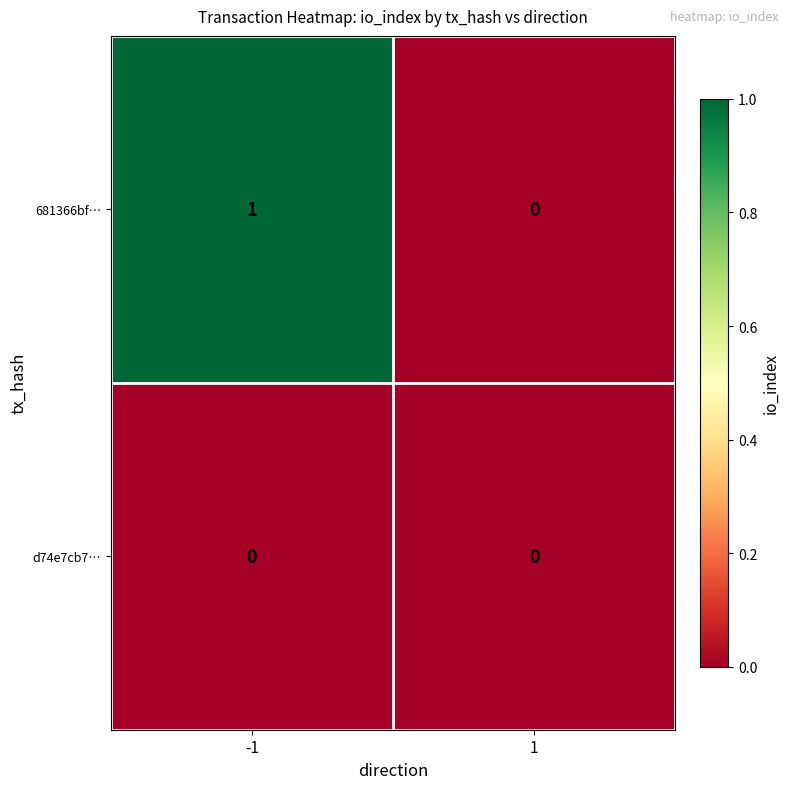

Rank the series by their average value, from lowest to highest.

d74e7cb7…, 681366bf…